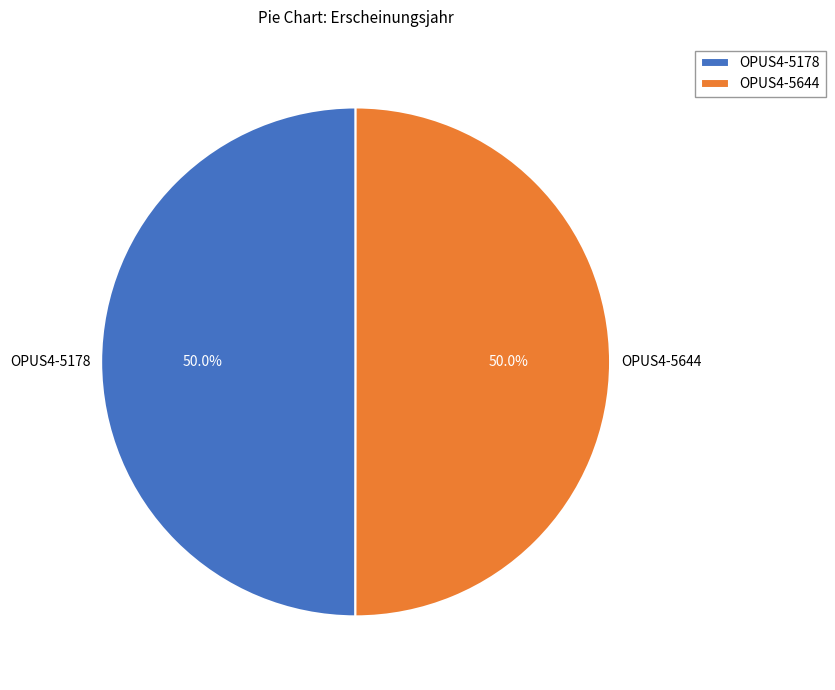

What percentage is NOT represented by OPUS4-5644?

50.0%